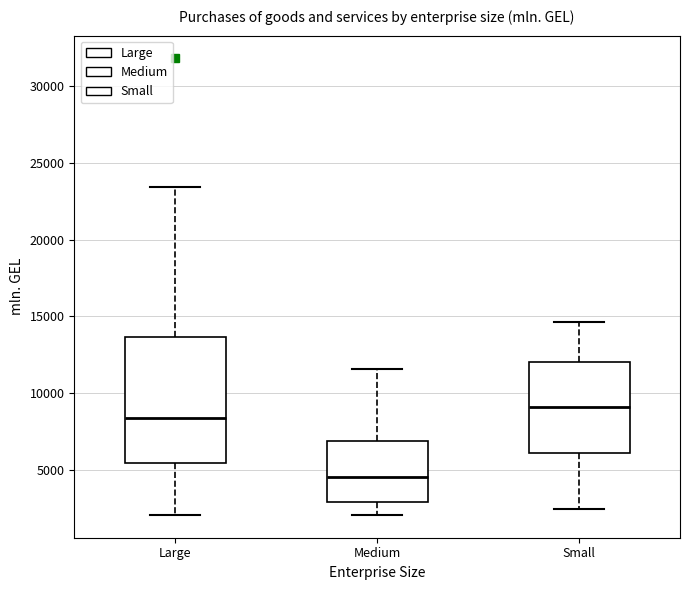

Where is the lower edge of the box for Large on the y-axis? The values are not printed on the chart, so give them approximately, as read against the axis.

5500